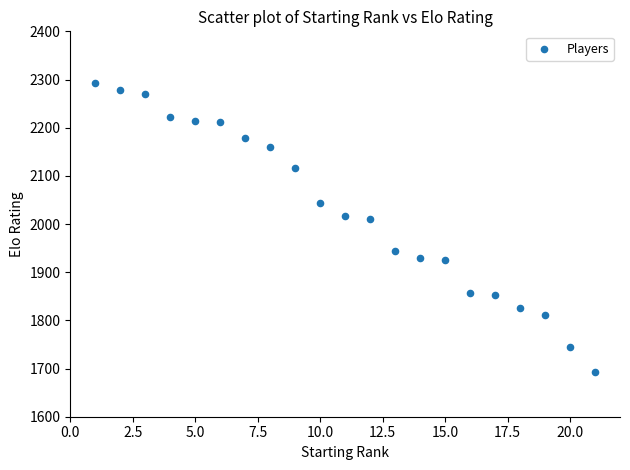

What is the range of Y values (max minus min)?

601